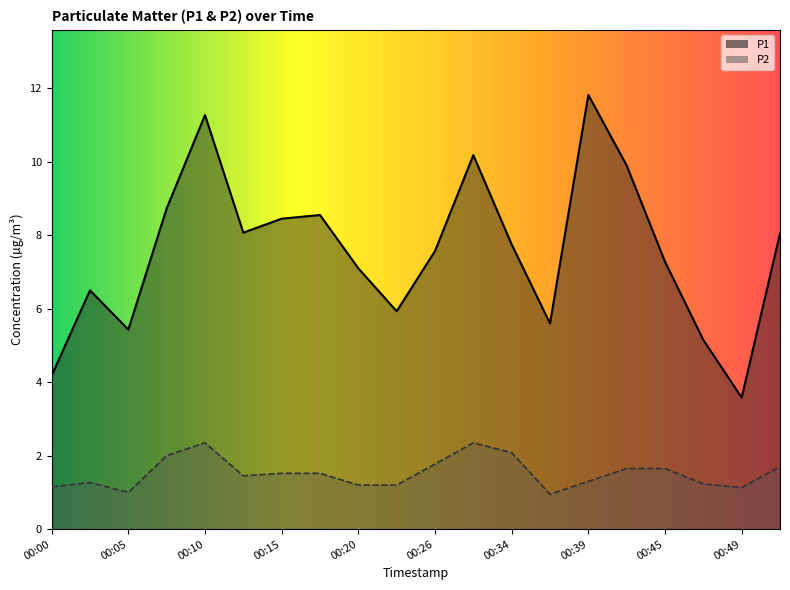

What value does the P2 series have at 00:39?

1.3